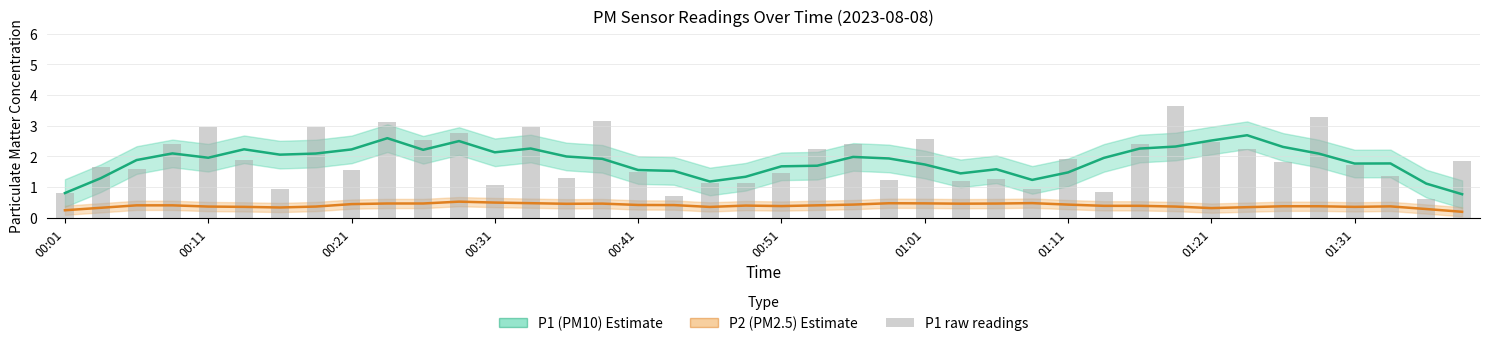

At how many categories does at least one series exceed 0?

40